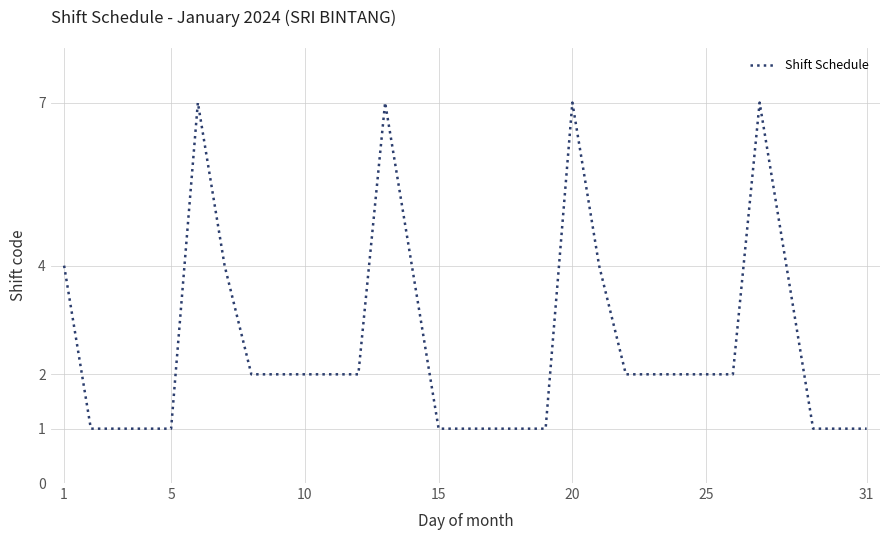

Is this an area chart (filled region under the line)?

No